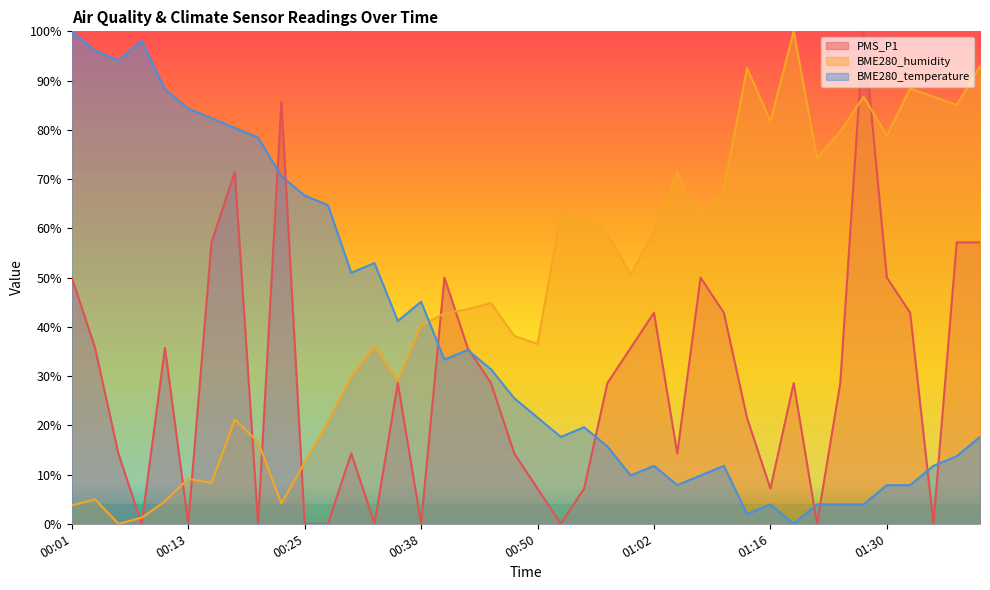

At which label is BME280_humidity closest to 50?

01:00